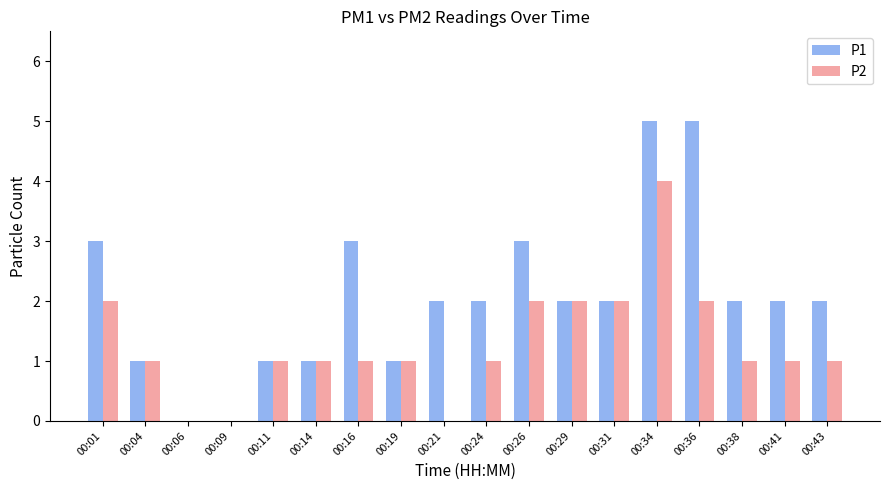

Which category has the highest value in the P2 series?

00:34